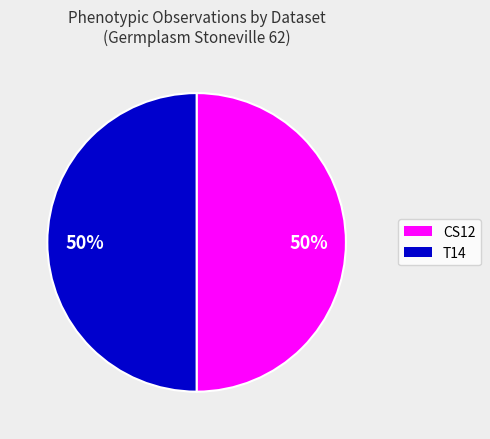

To the nearest percent, what is the average slice percentage?

50%